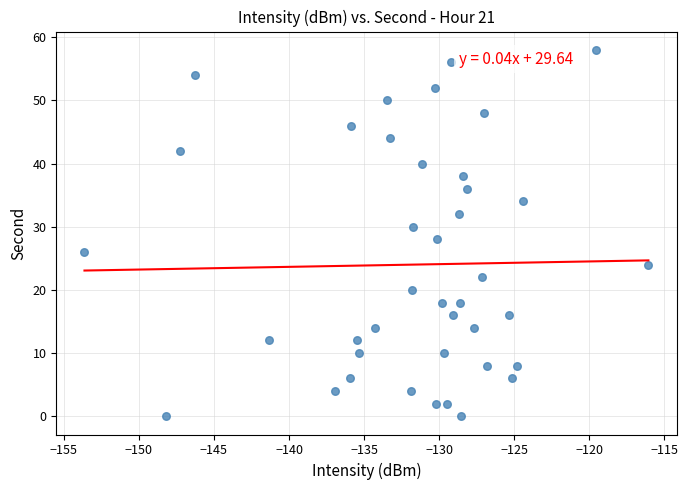

What is the range of Y values (max minus min)?

58